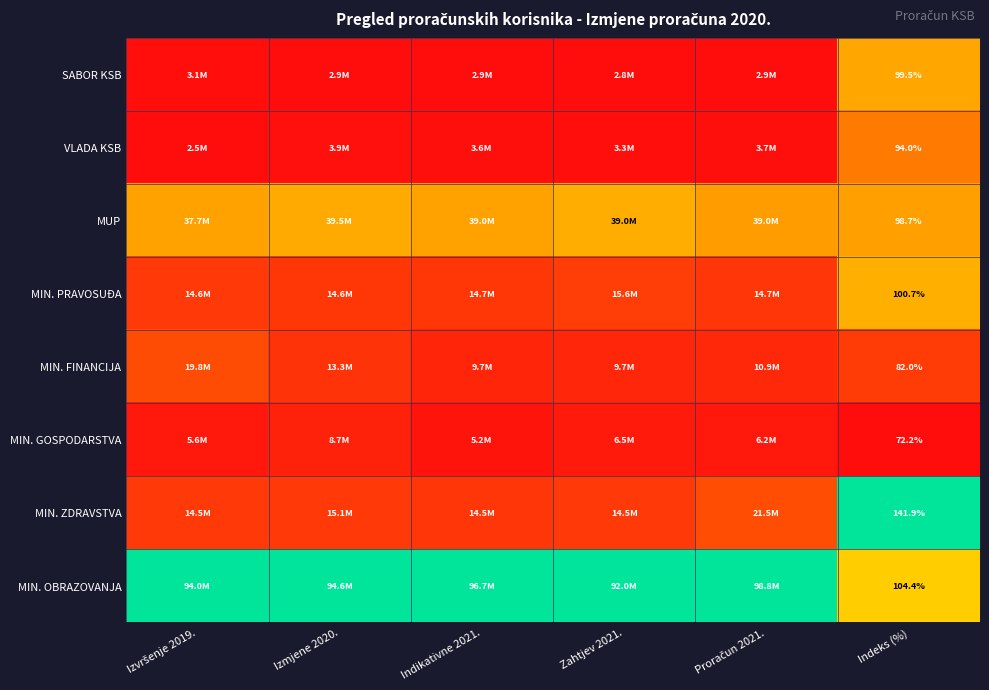

Which category has the lowest value in the MIN. ZDRAVSTVA series?

Indikativne 2021.